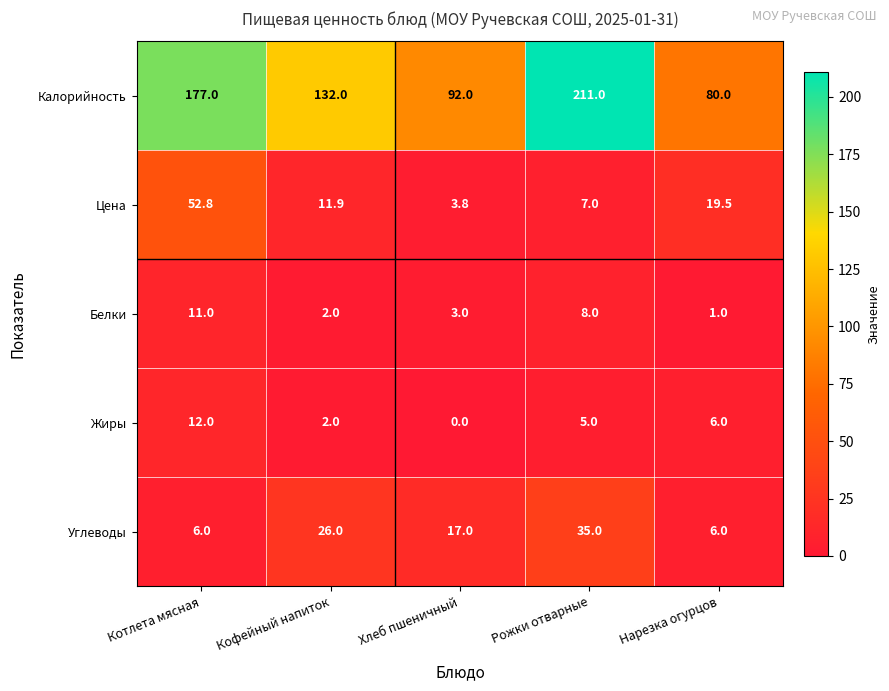

Reading left to right, extract all data points from this chart.

Калорийность: 177.0	132.0	92.0	211.0	80.0
Цена: 52.8	11.9	3.8	7.0	19.5
Белки: 11.0	2.0	3.0	8.0	1.0
Жиры: 12.0	2.0	0.0	5.0	6.0
Углеводы: 6.0	26.0	17.0	35.0	6.0